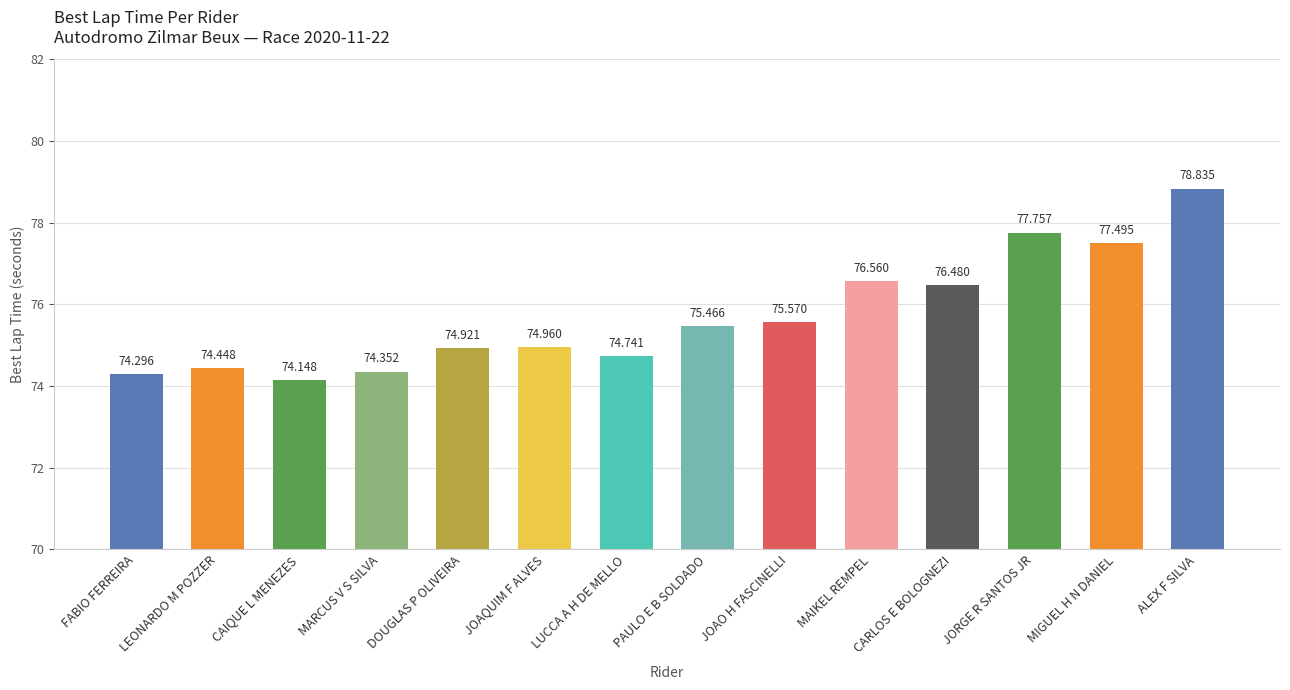

What is the maximum value shown in the chart?

78.8